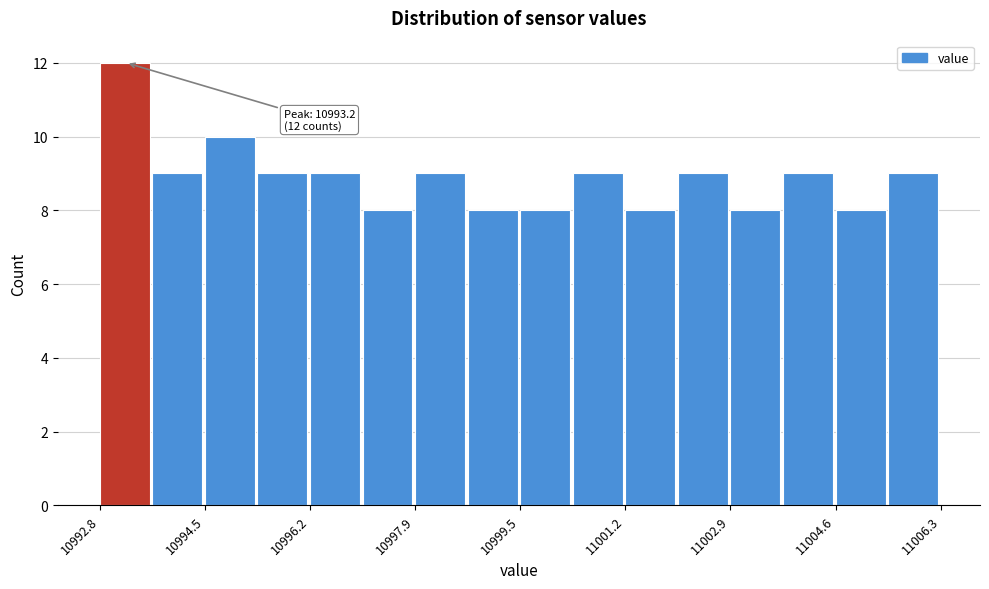

Which range on the x-axis has the tallest bar?

10992.8 to 10993.6